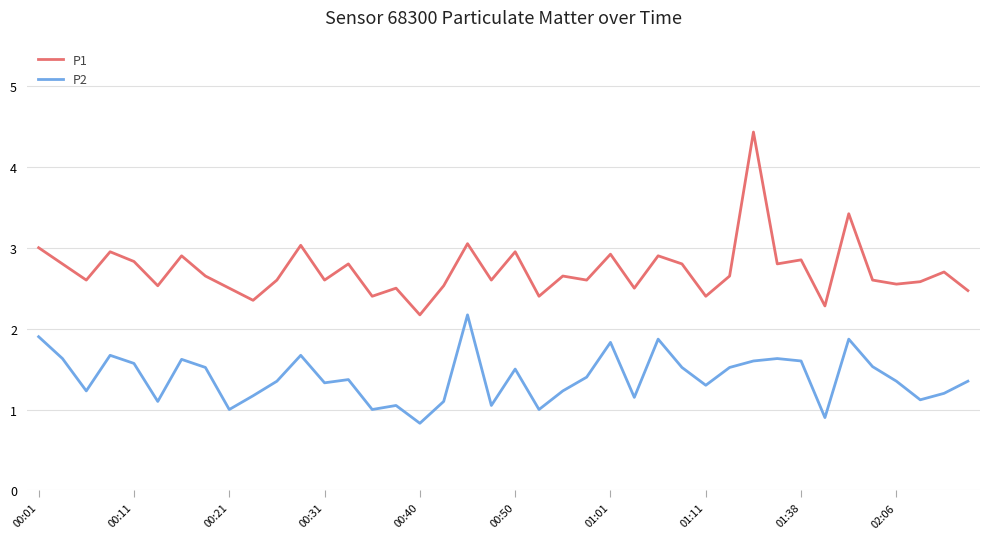

Which series has the largest total across all categories?

P1